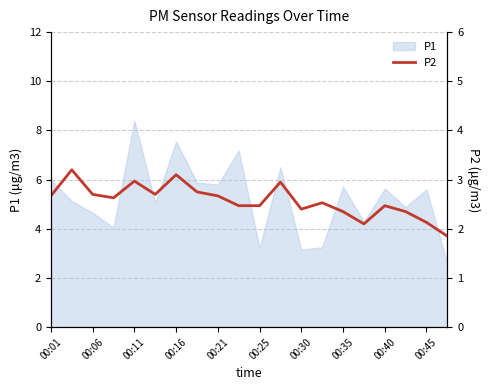

At which label does the data first exceed 2?

00:01